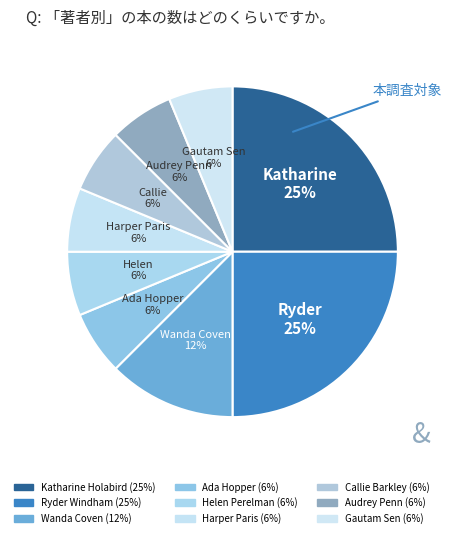

How many slices are in this pie chart?

9